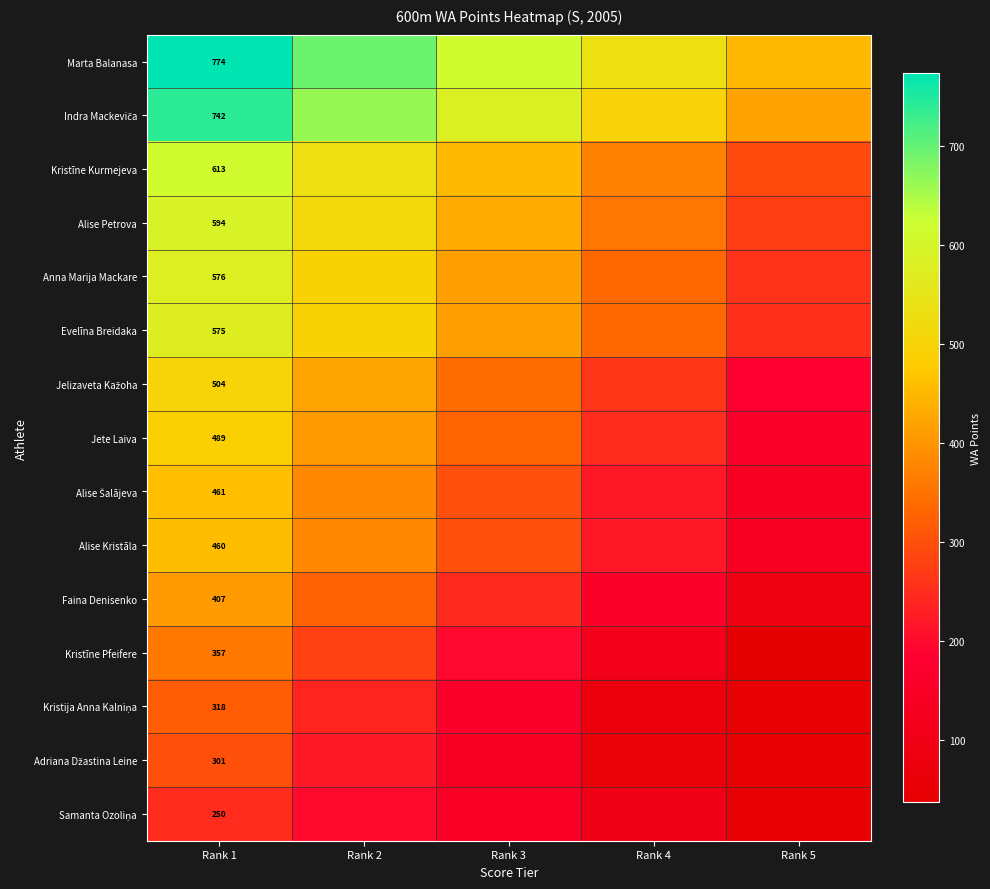

What is the difference between the highest and lowest values at Rank 1?

524